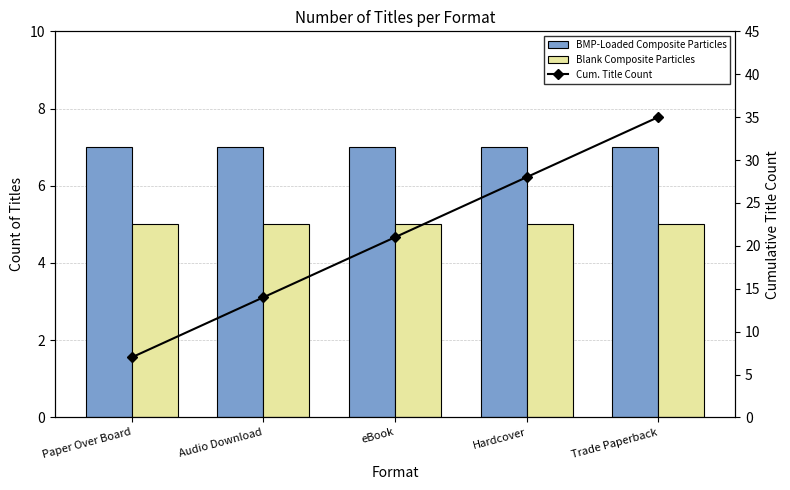

List the labels in order of Blank Composite Particles value, smallest first.

Paper Over Board, Audio Download, eBook, Hardcover, Trade Paperback